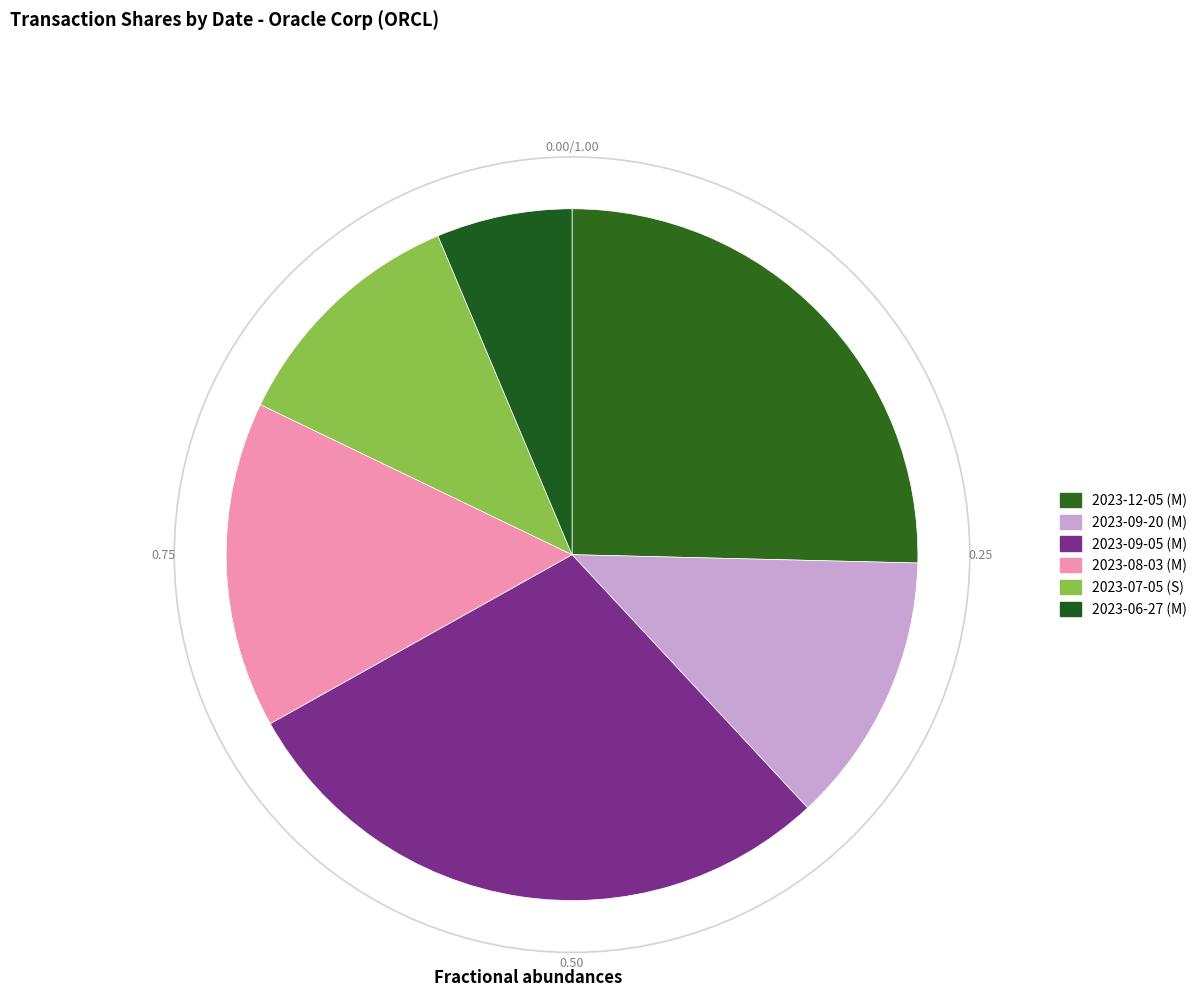

True or false: 2023-06-27 (M) accounts for 1% of the total.

False